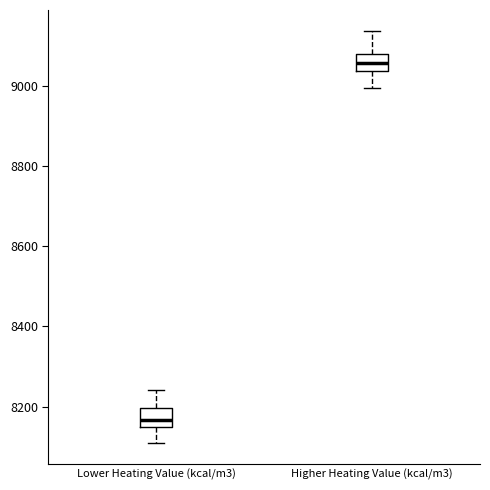

Which box has the highest median line?

Higher Heating Value (kcal/m3)